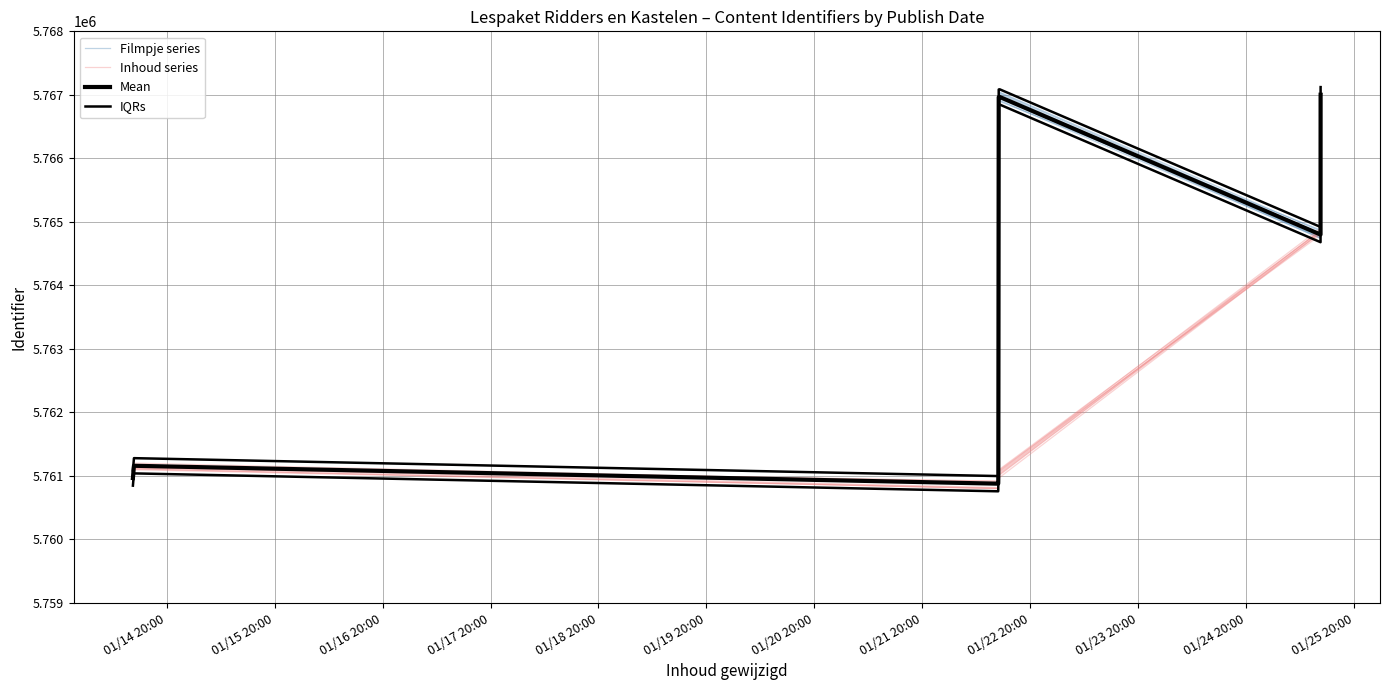

What is the minimum value shown in the chart?

5760878